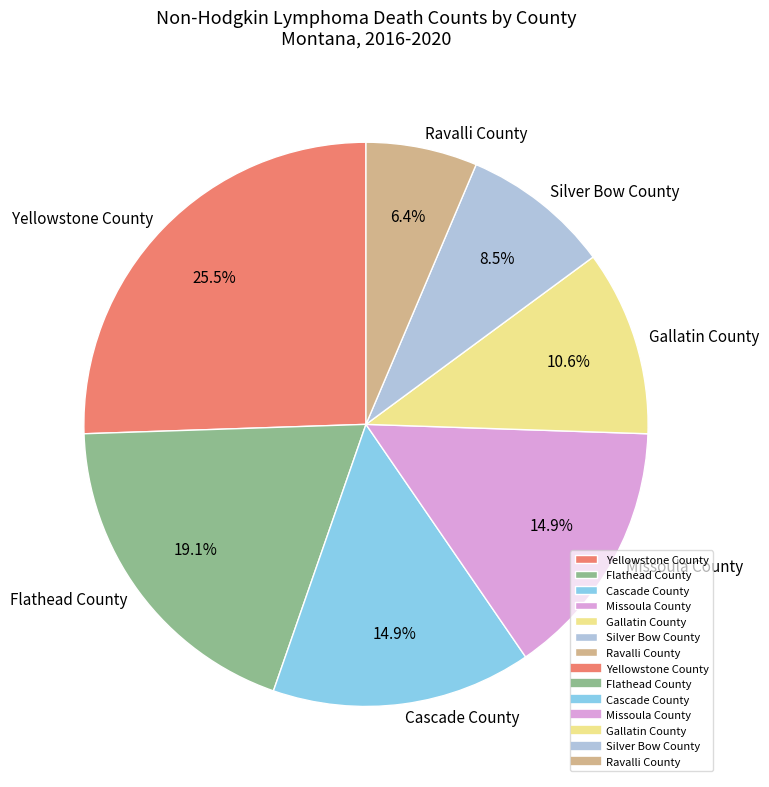

To the nearest percent, what is the average slice percentage?

14%